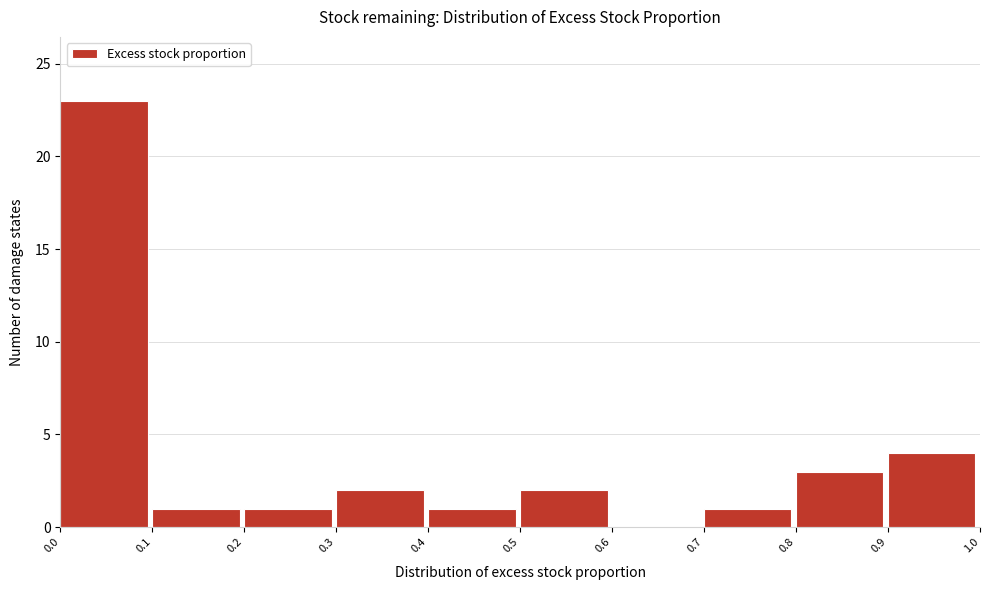

What is the height of the bar covering 0.8 to 0.9 on the x-axis? The values are not printed on the chart, so give them approximately, as read against the axis.

3